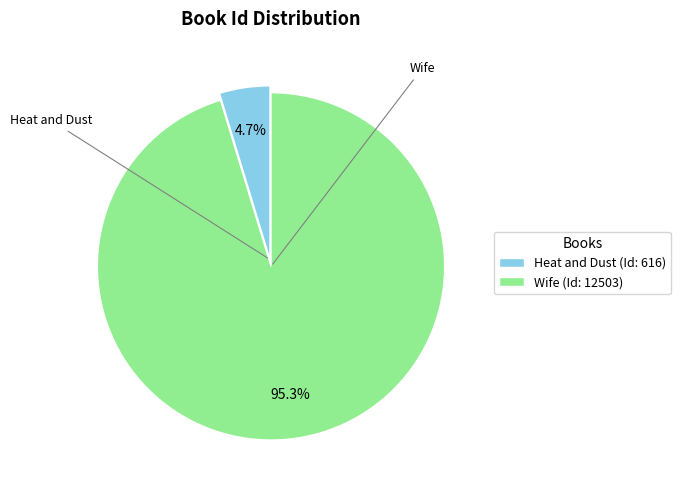

To the nearest percent, what is the average slice percentage?

50%